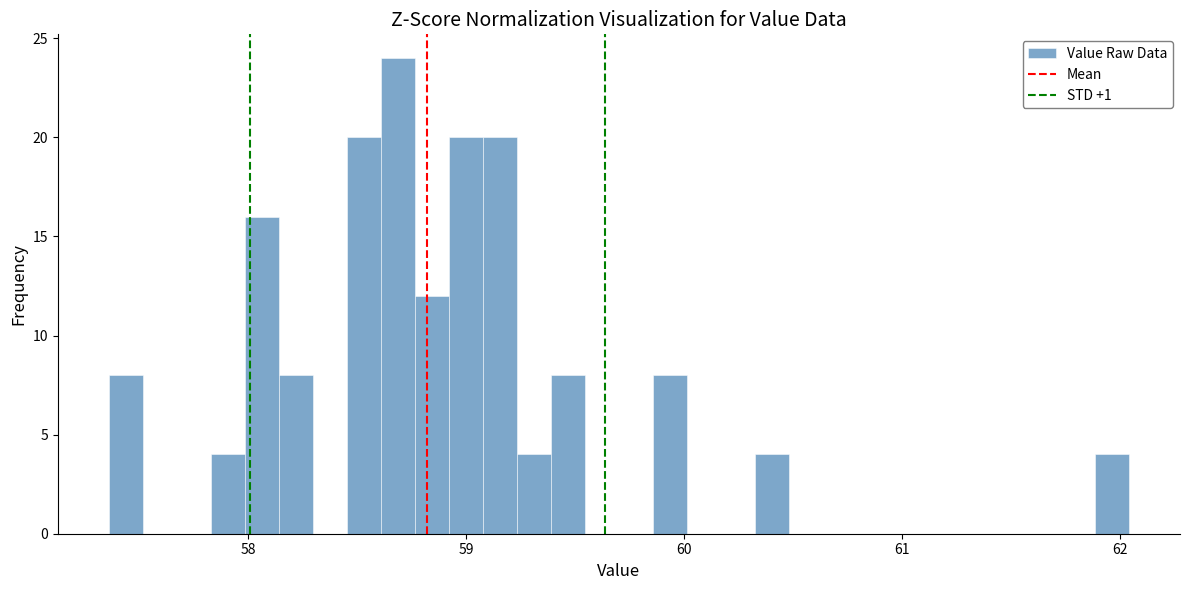

Read against the x-axis, roughly where is the centre of the tallest bar?

58.7